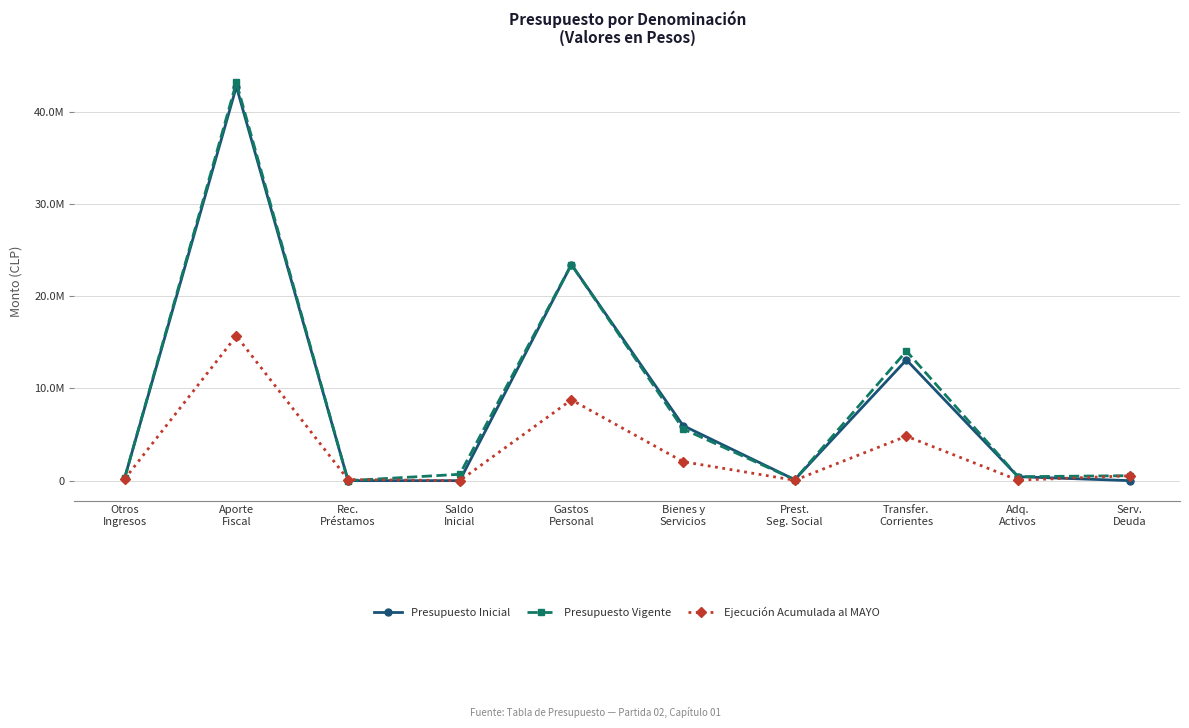

At which label does Ejecución Acumulada al MAYO reach its minimum?

Saldo
Inicial